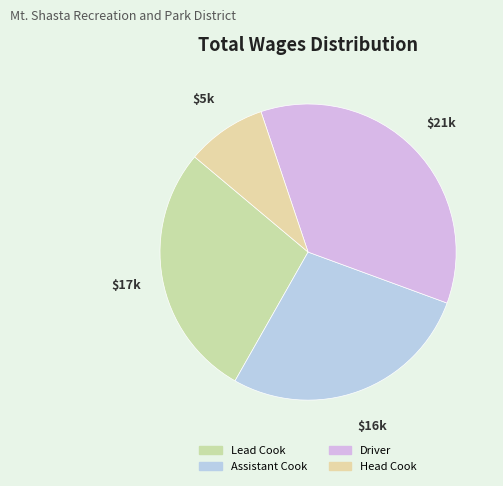

Count the number of slices in the pie.

4